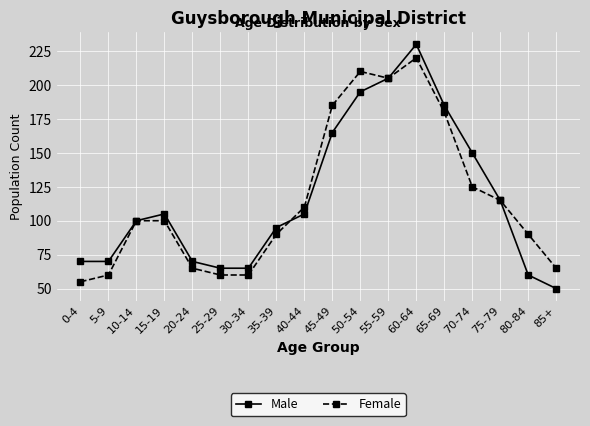

At which category does Male reach its first local peak?

15-19